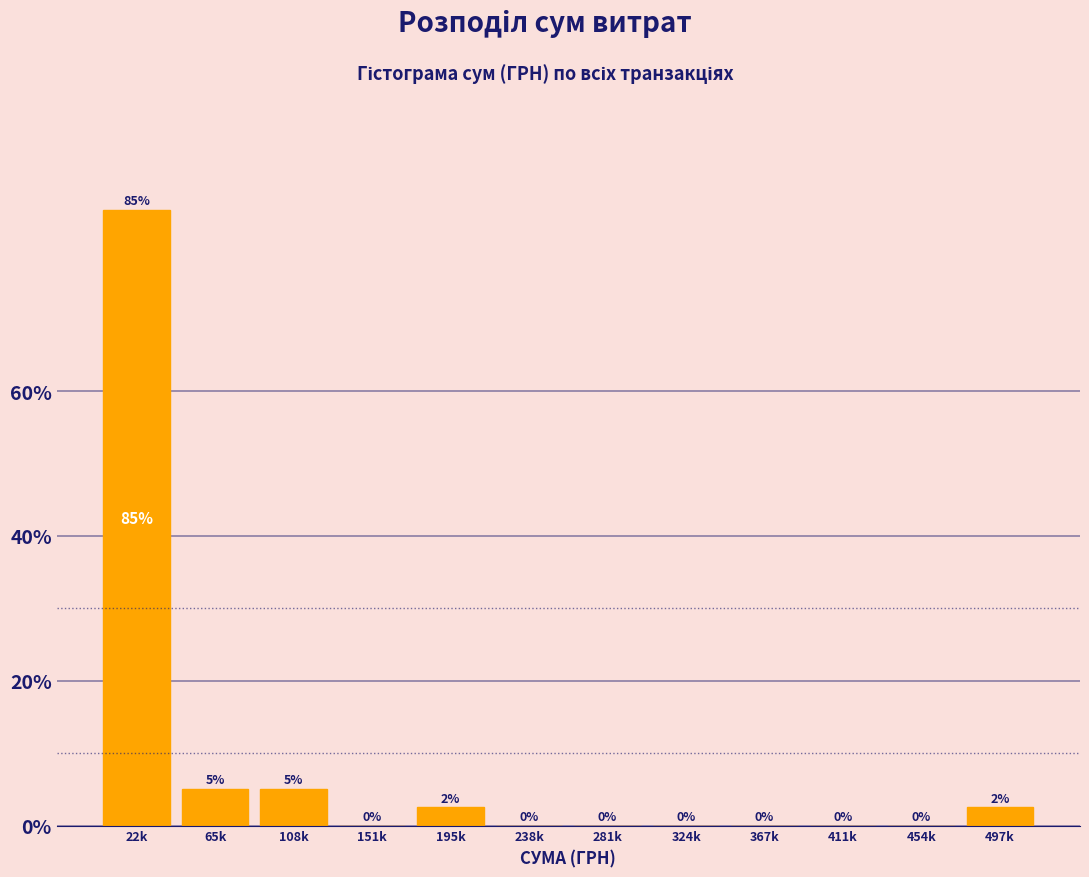

What is the maximum value shown in the chart?

85.0